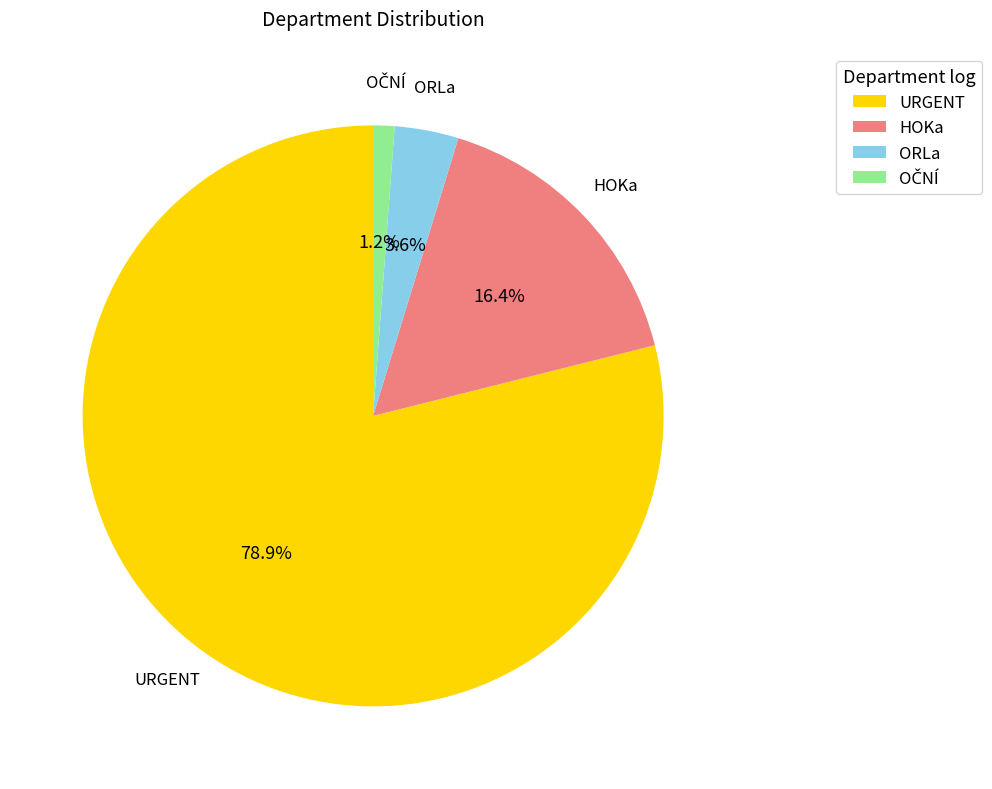

Is there a majority slice in this chart?

Yes